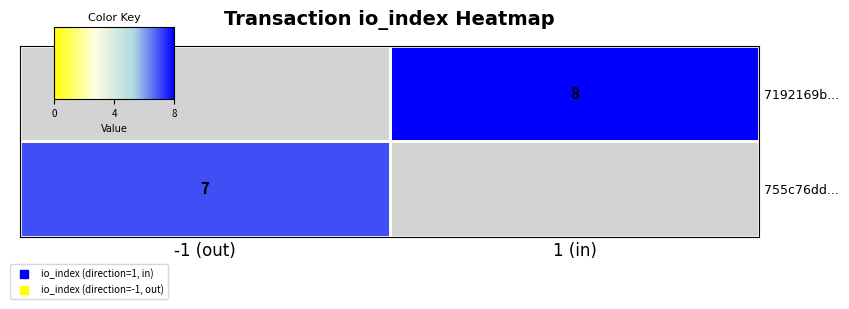

Rank the categories by 755c76dd... value from highest to lowest.

-1 (out), 1 (in)